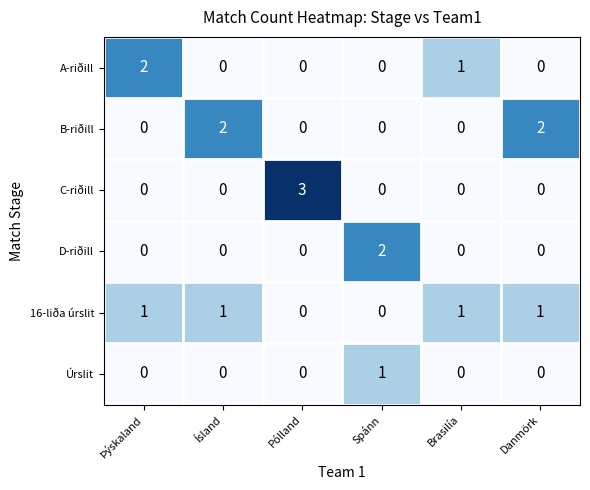

How many C-riðill values are between 0 and 1?

5